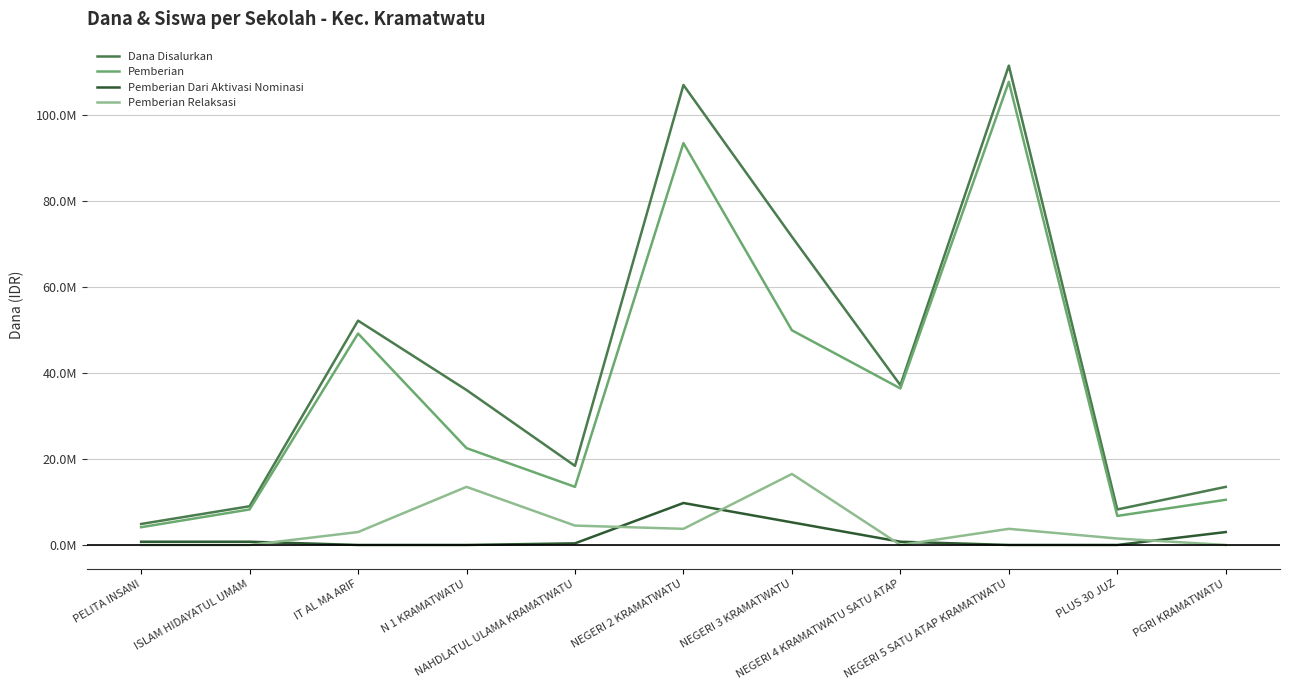

What is the label of the 9th point from the right?

IT AL MA ARIF